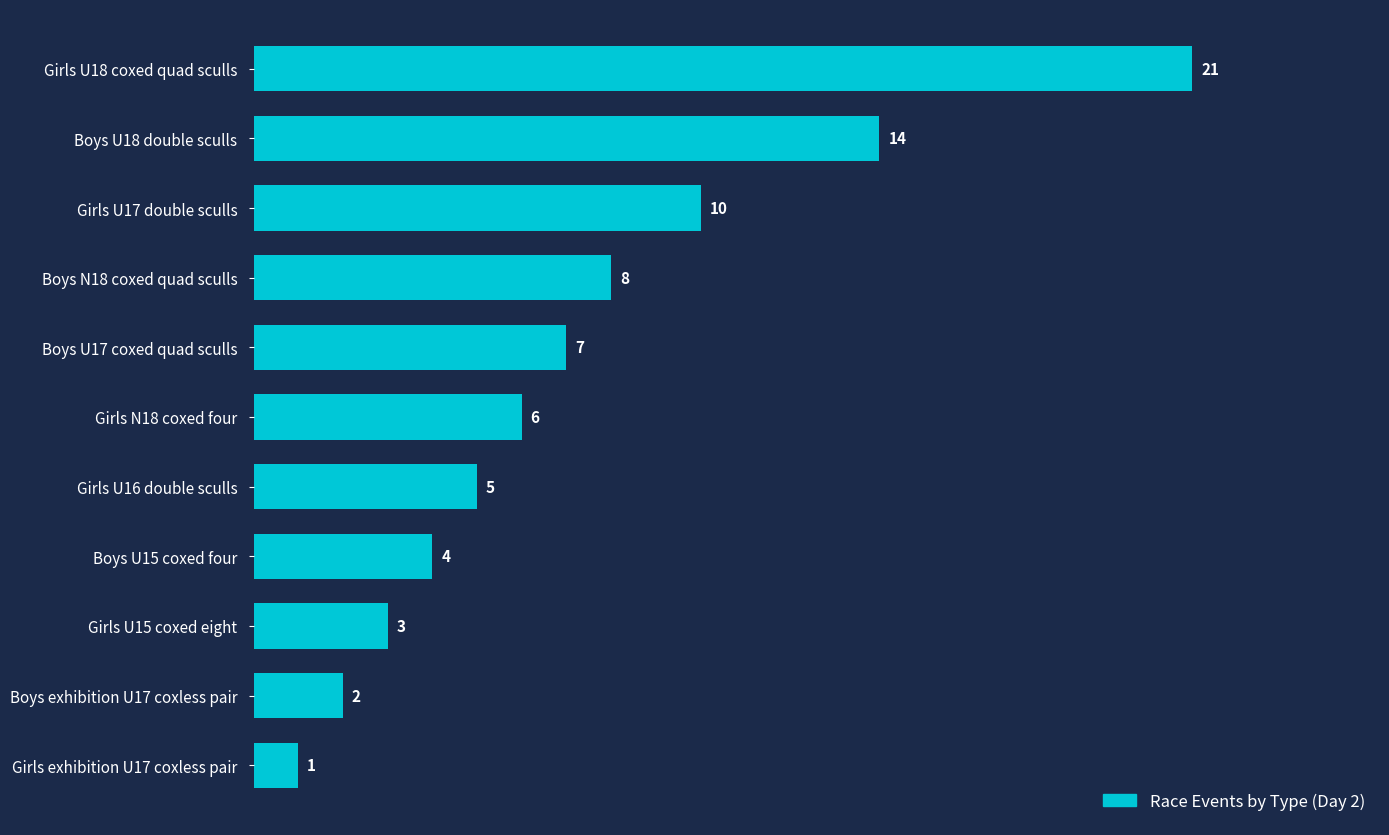

Reading bottom to top, transcribe all the data shown in this chart.

Girls exhibition U17 coxless pair=1	Boys exhibition U17 coxless pair=2	Girls U15 coxed eight=3	Boys U15 coxed four=4	Girls U16 double sculls=5	Girls N18 coxed four=6	Boys U17 coxed quad sculls=7	Boys N18 coxed quad sculls=8	Girls U17 double sculls=10	Boys U18 double sculls=14	Girls U18 coxed quad sculls=21